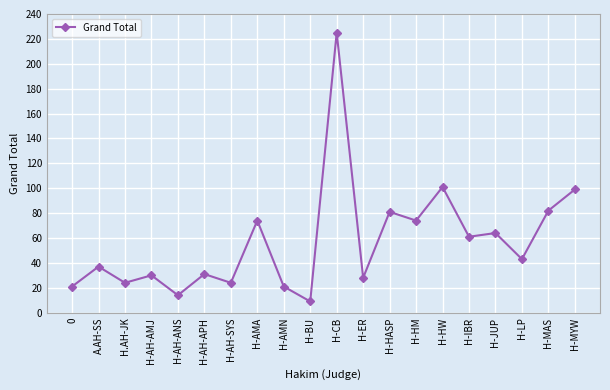

Which category has the highest value across all series?

H-CB